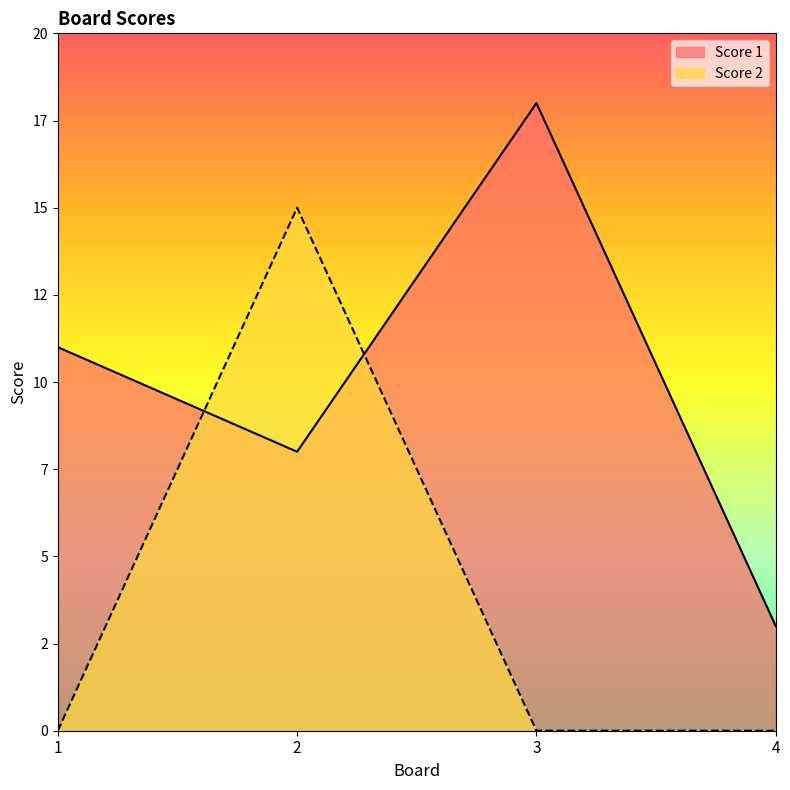

At 3, list the series in order from smallest to largest.

Score 2, Score 1